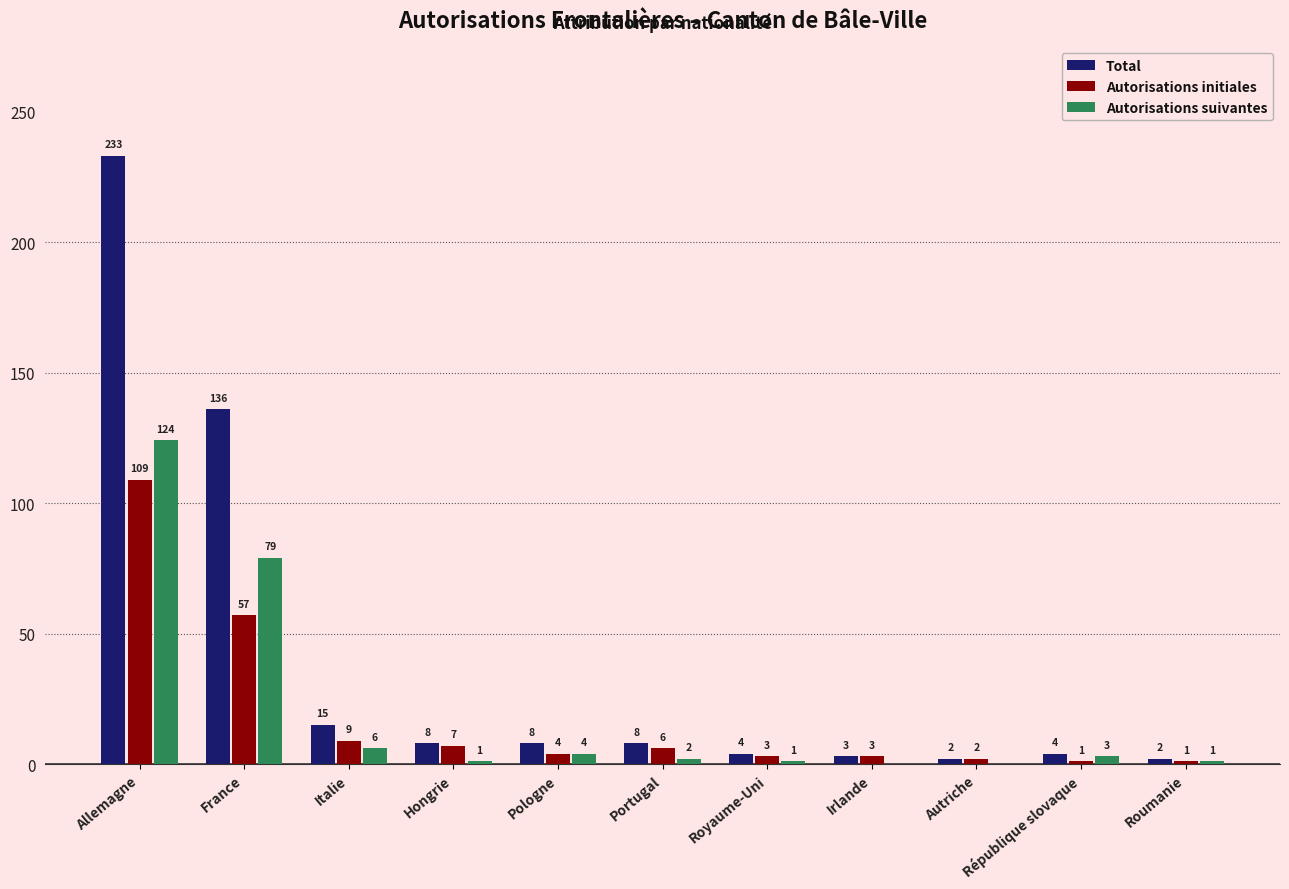

Which series changed the most between Italie and Roumanie?

Total